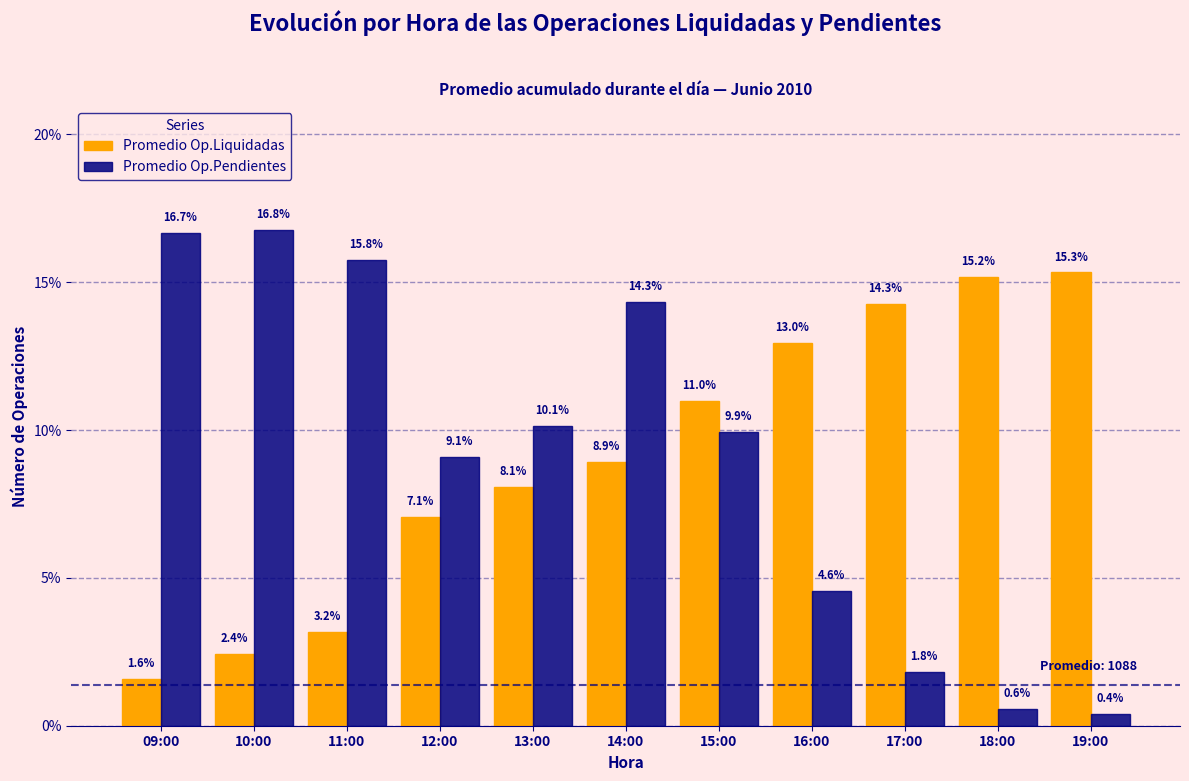

Reading right to left, what are all the values shown in this chart?

Promedio Op.Liquidadas: 15.3	15.2	14.3	13.0	11.0	8.9	8.1	7.1	3.2	2.4	1.6
Promedio Op.Pendientes: 0.4	0.6	1.8	4.6	9.9	14.3	10.1	9.1	15.8	16.8	16.7